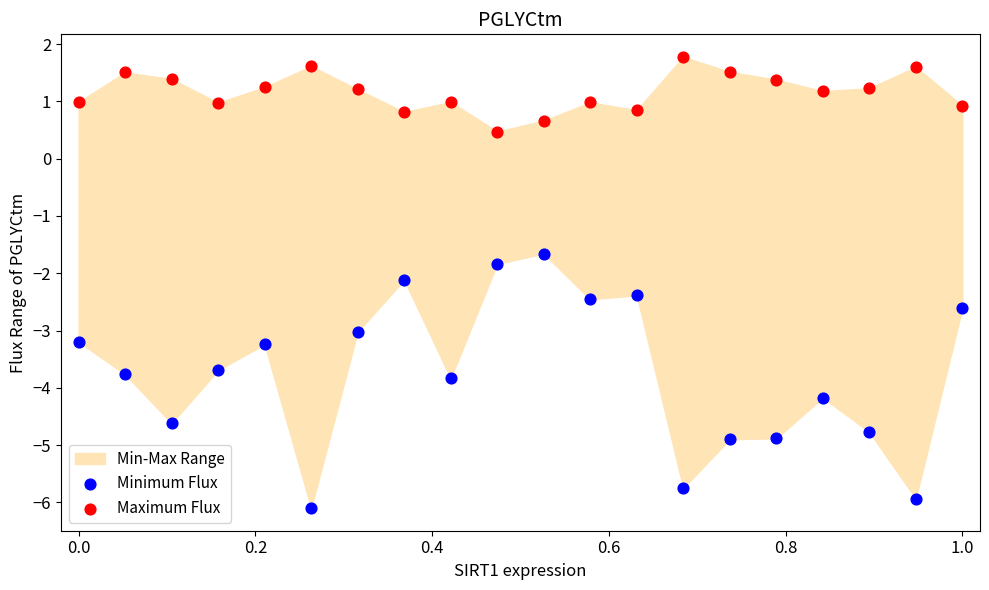

Which series has the largest Y range (max minus min)?

Minimum Flux